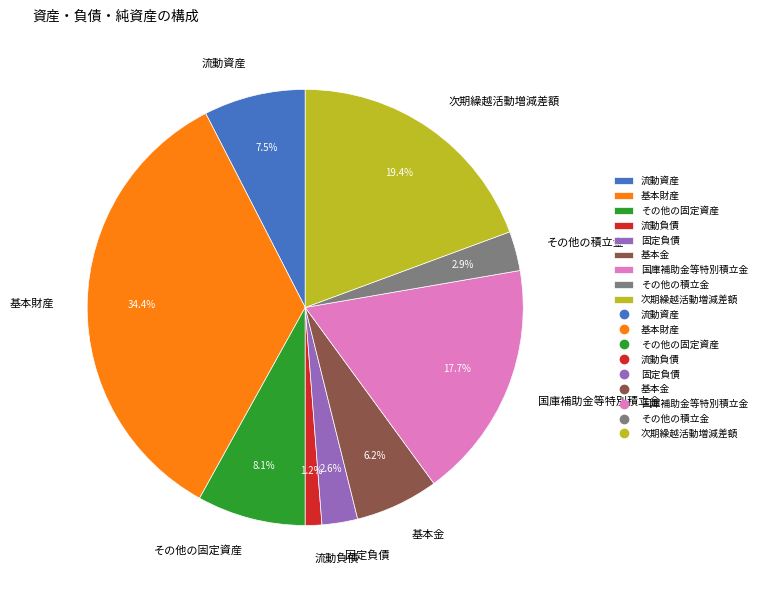

Is the sum of 基本財産 and 流動資産 greater than half?

No